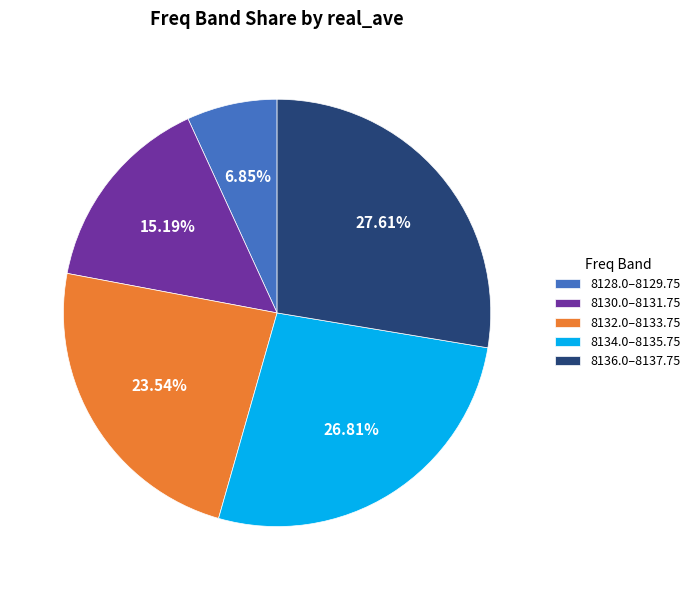

Does 8134.0–8135.75 account for over 50% of the chart?

No